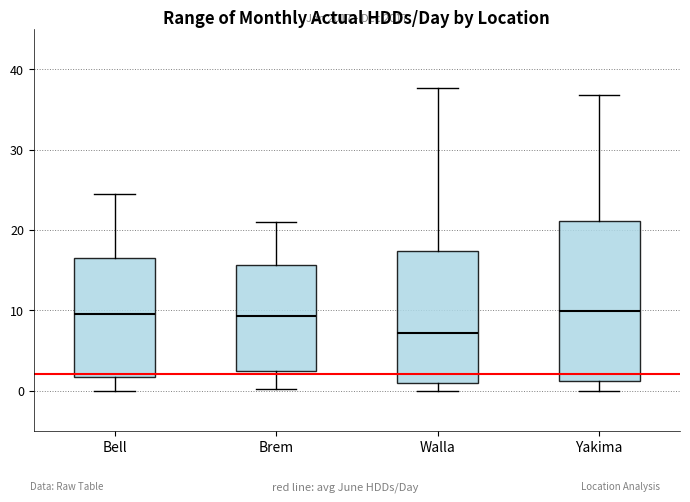

Reading left to right, transcribe this box plot: for each box, give where its median line is, the range the box spans, and where its two whiskers end, as read against the y-axis. The values are not printed on the chart, so give them approximately, as read against the axis.

Bell: median 10, box 2 to 17, whiskers 0 to 24
Brem: median 9, box 2 to 16, whiskers 0 to 21
Walla: median 7, box 1 to 17, whiskers 0 to 38
Yakima: median 10, box 1 to 21, whiskers 0 to 37